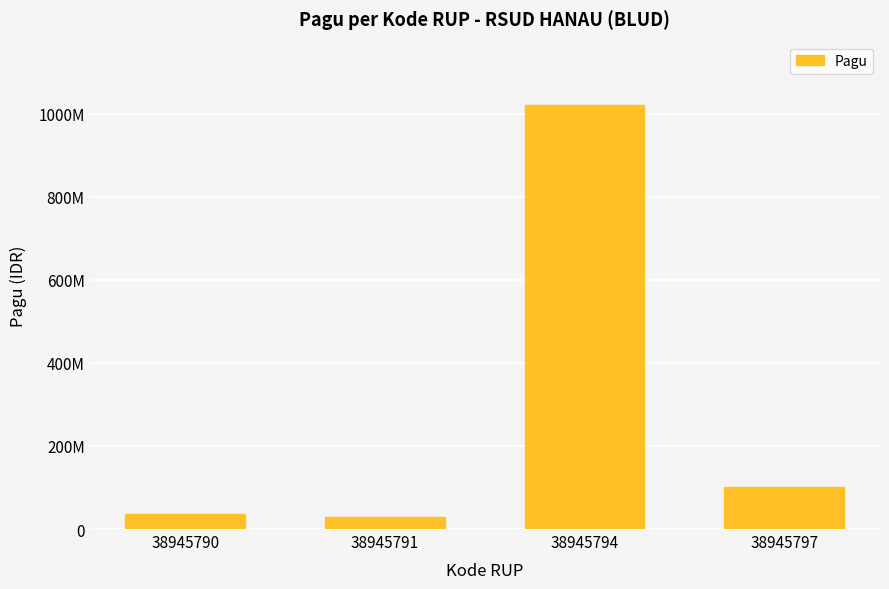

Which has a higher value, 38945797 or 38945794?

38945794